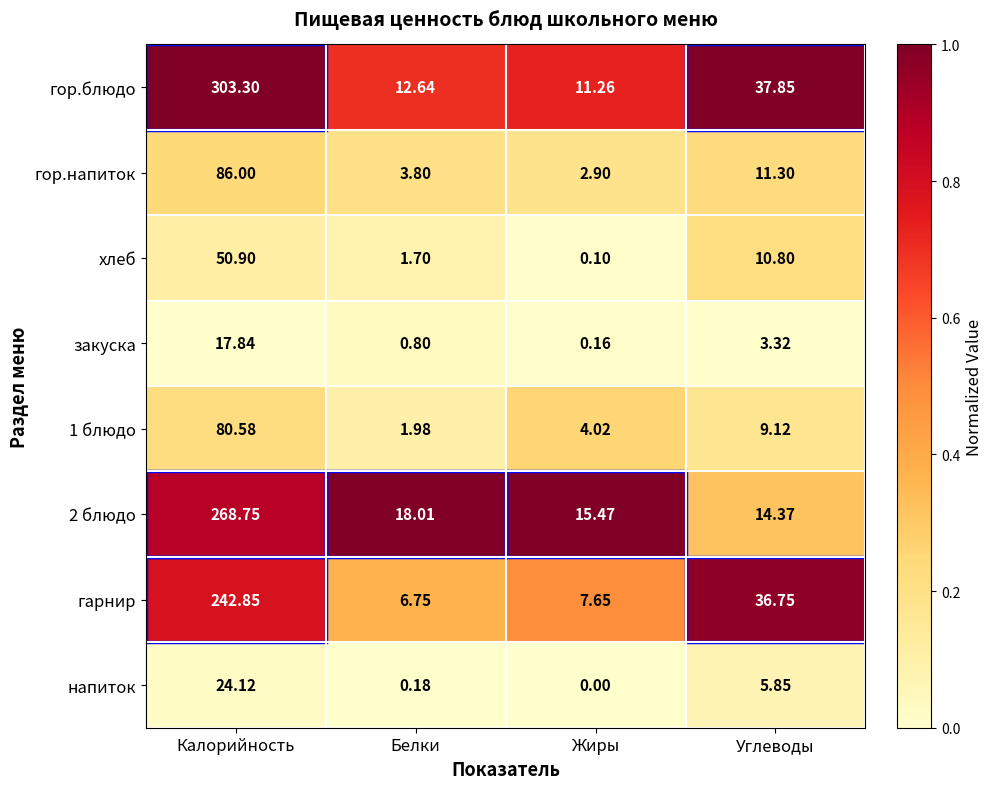

Count the number of categories in the chart.

4